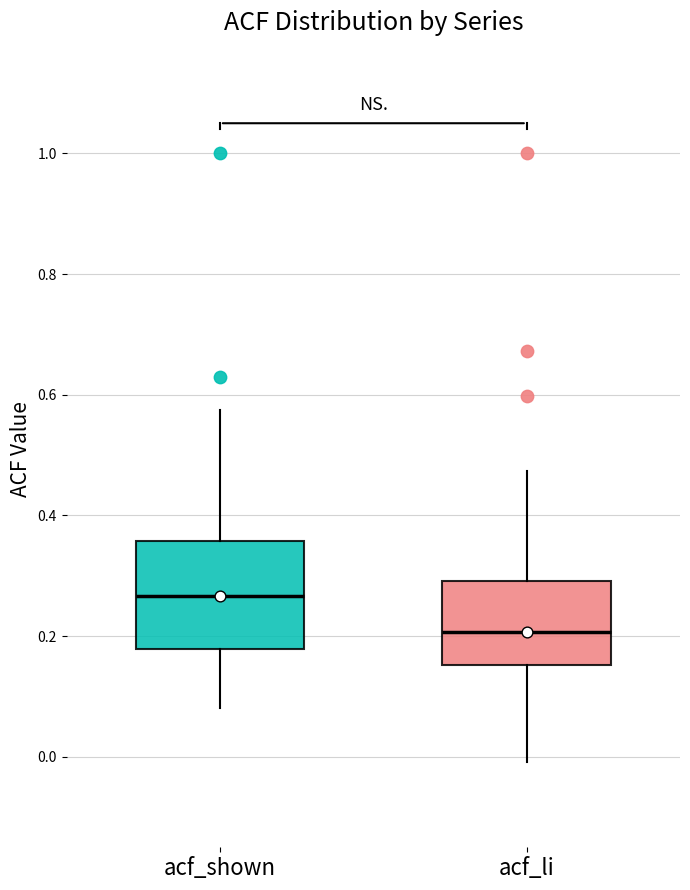

Comparing the boxes themselves (not the whiskers), which one is the tallest?

acf_shown